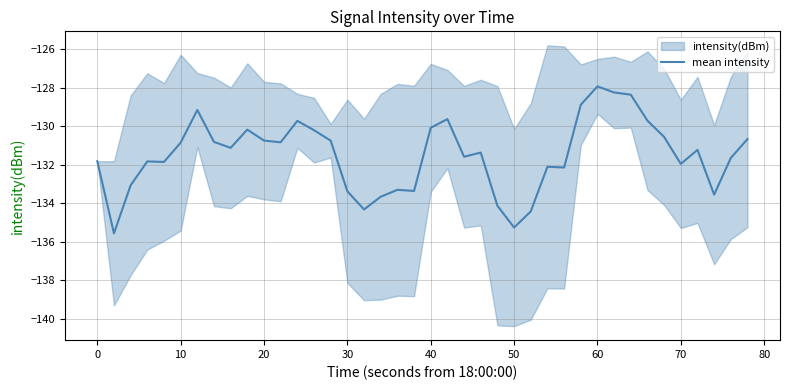

Between 11 and 34, which is larger?

34